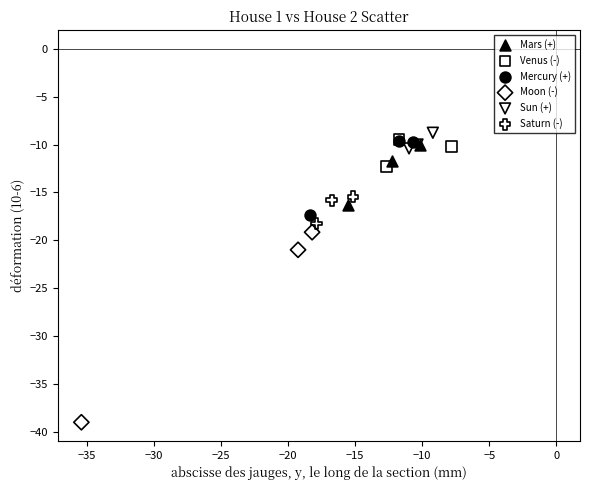

Which series reaches the minimum Y coordinate?

Moon (-)